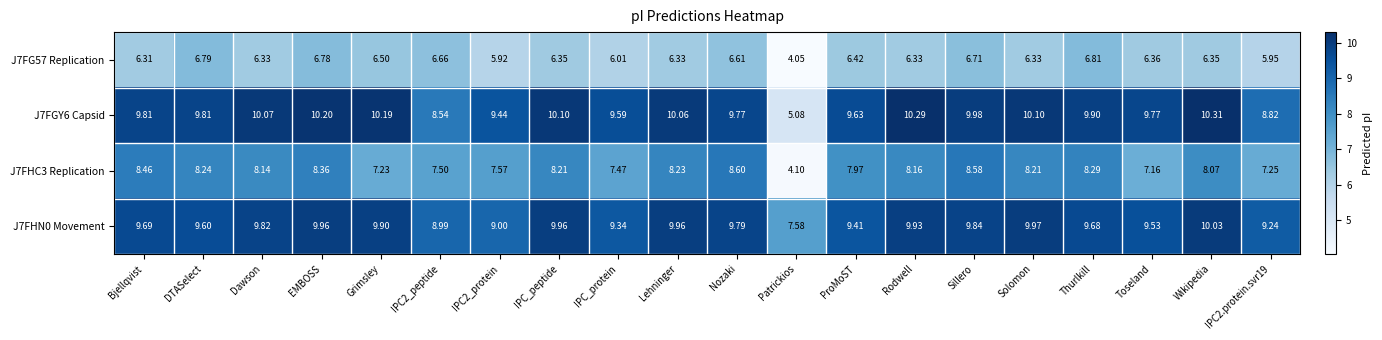

List the series in order of their peak value, highest first.

J7FGY6 Capsid, J7FHN0 Movement, J7FHC3 Replication, J7FG57 Replication